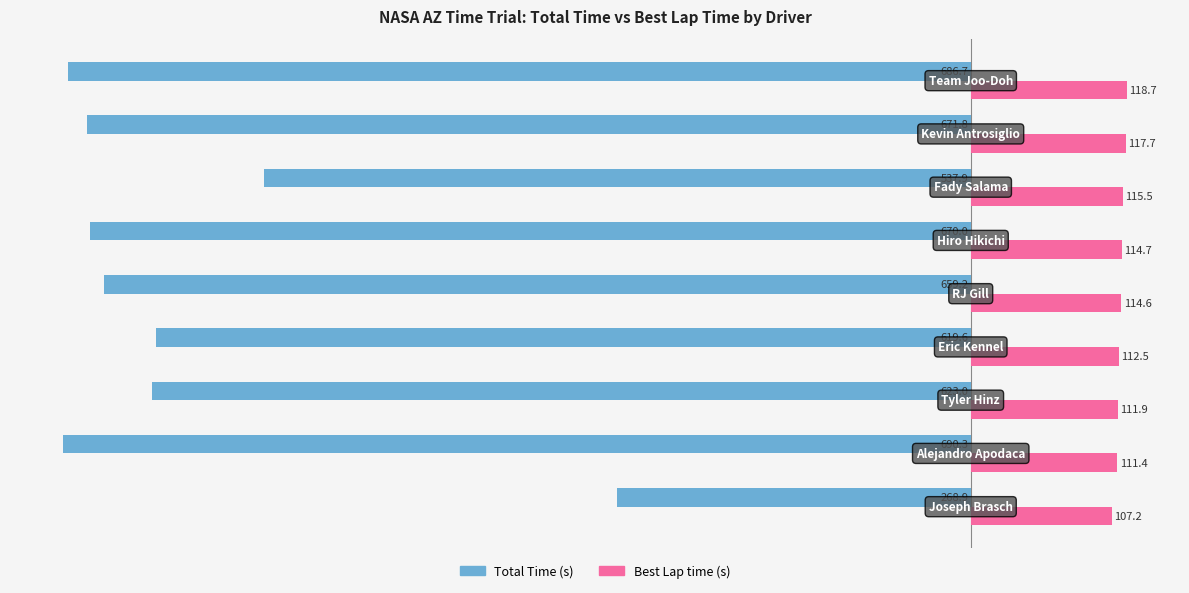

What is the greatest value displayed?

118.7